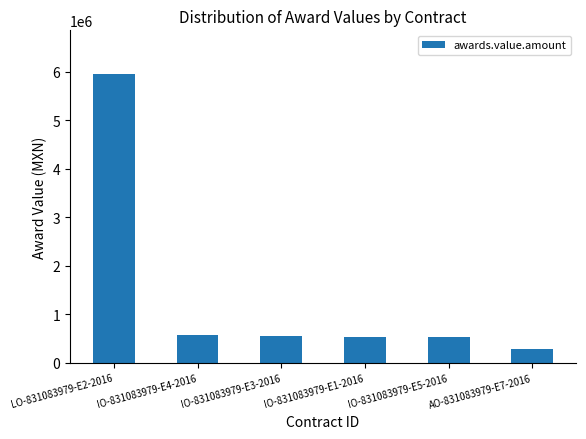

What is the label of the 1st bar from the left?

LO-831083979-E2-2016